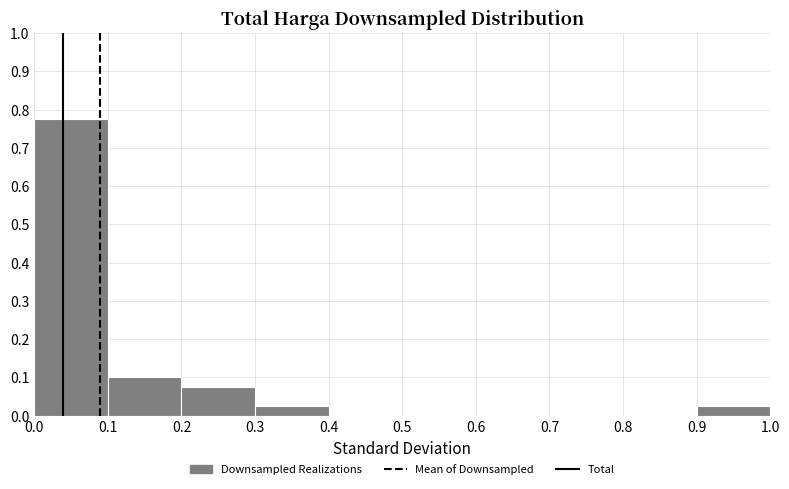

Reading left to right, list every bar in this chart as the range it spans on the x-axis followed by its height. The values are not printed on the chart, so give them approximately, as read against the axis.

0.0 to 0.1: 0.78
0.1 to 0.2: 0.10
0.2 to 0.3: 0.08
0.3 to 0.4: 0.03
0.4 to 0.5: 0
0.5 to 0.6: 0
0.6 to 0.7: 0
0.7 to 0.8: 0
0.8 to 0.9: 0
0.9 to 1.0: 0.03